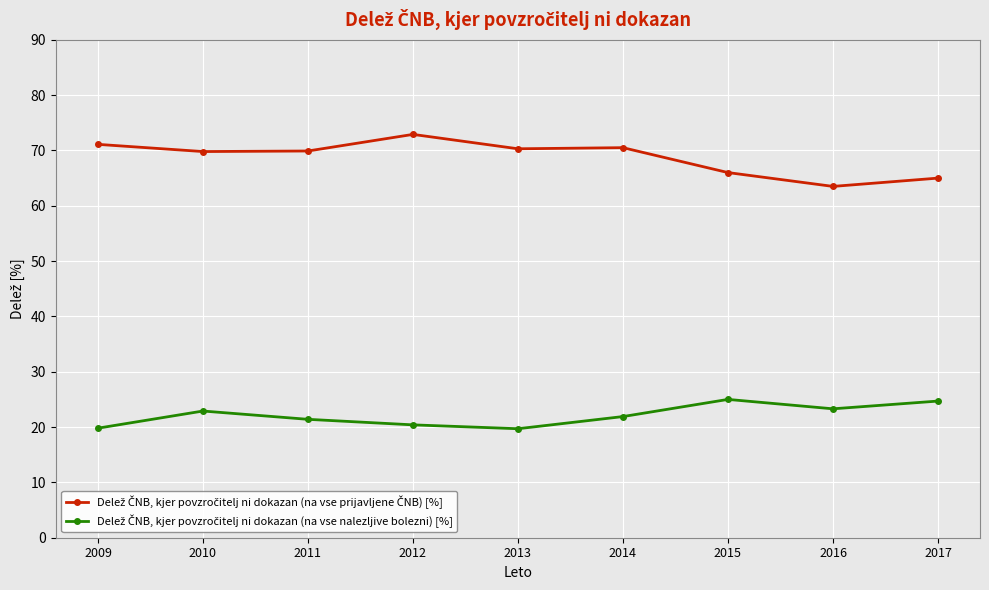

What is the difference between the highest and lowest values at 2012?

52.5